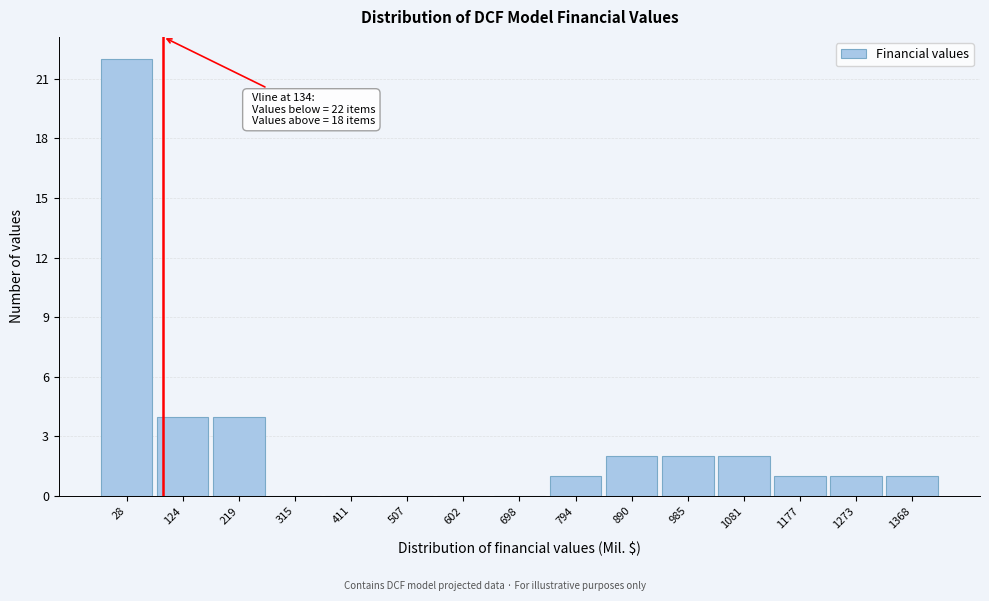

Reading right to left, list all the values displayed in this chart.

1368=1	1273=1	1177=1	1081=2	985=2	890=2	794=1	698=0	602=0	507=0	411=0	315=0	219=4	124=4	28=22